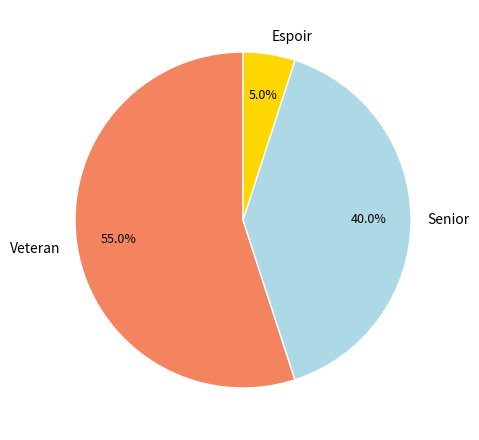

Is there any slice that represents more than half of the pie?

Yes